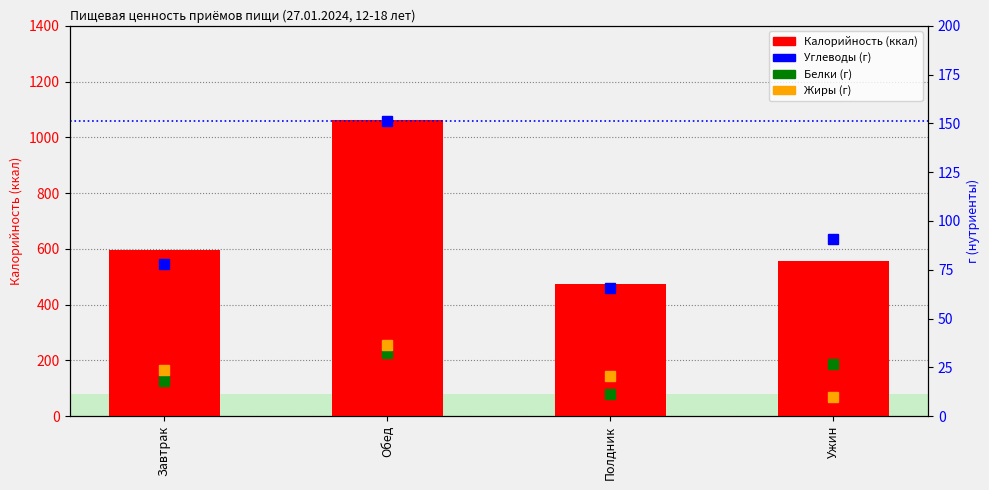

The Калорийность series shows 594.8 at Завтрак. True or false?

True